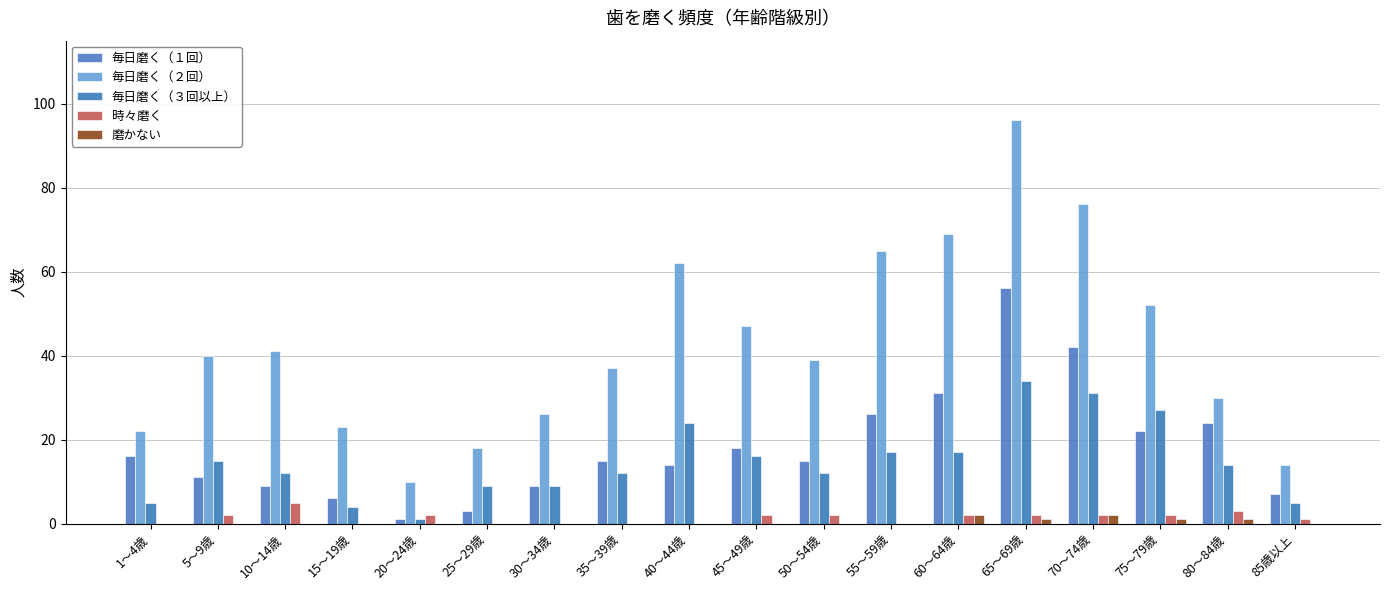

What is the total value across all series at 50～54歳?

68